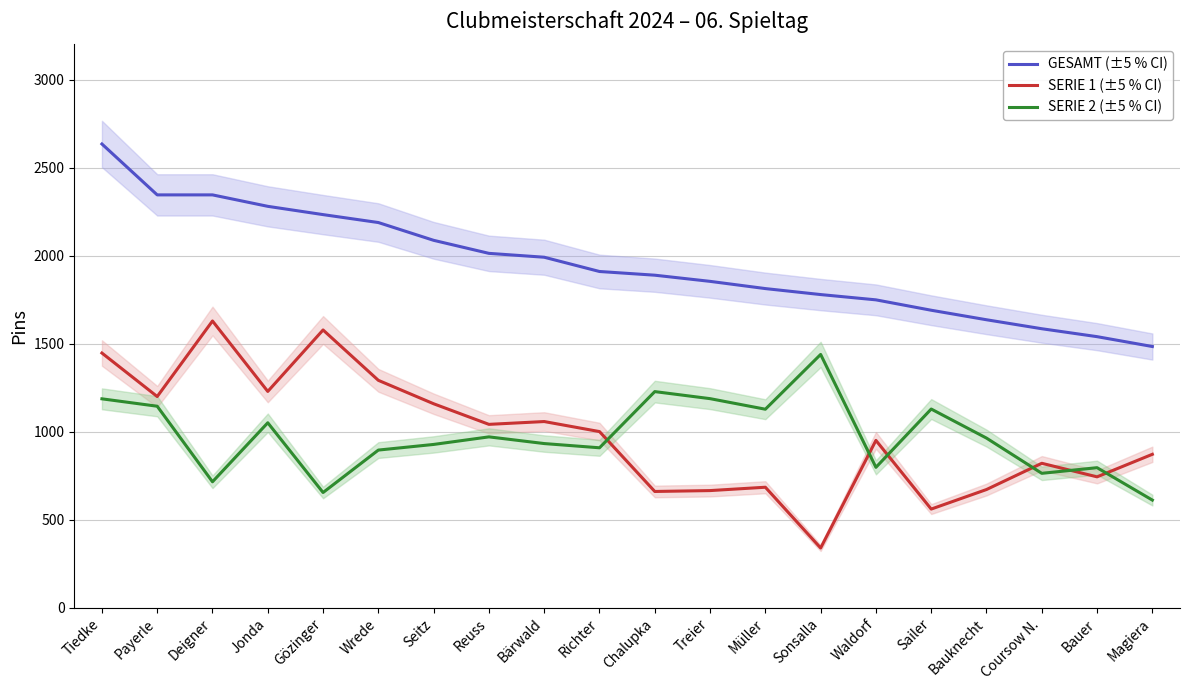

At which label does GESAMT (±5 % CI) first exceed 1910?

Tiedke